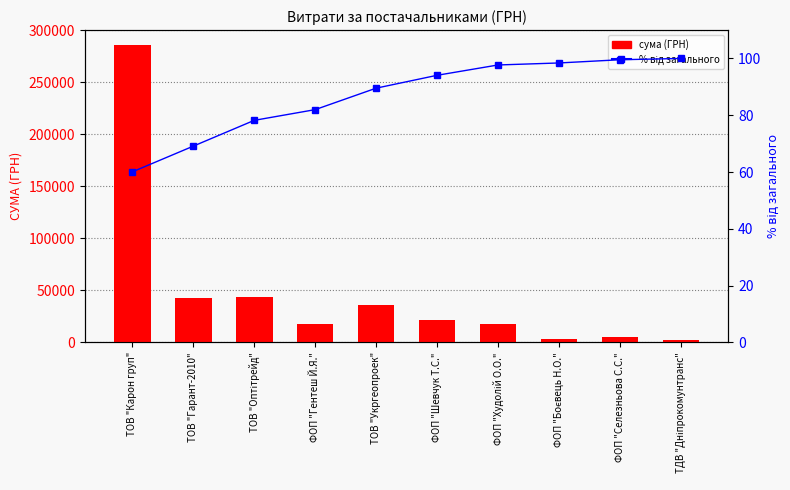

What is the average value of the СУМА (ГРН) series?

47586.8